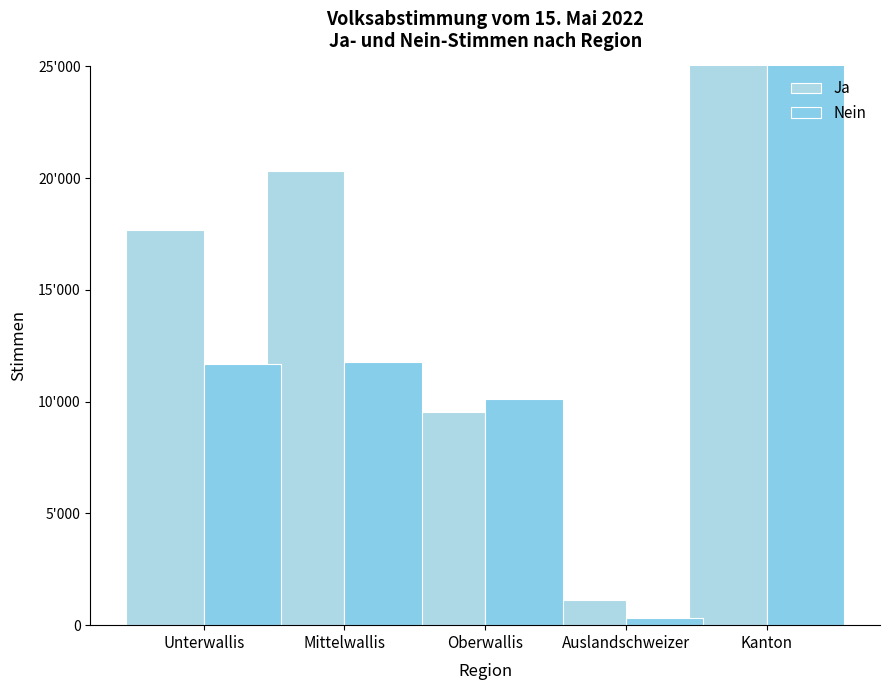

How many bars are there in total?

10